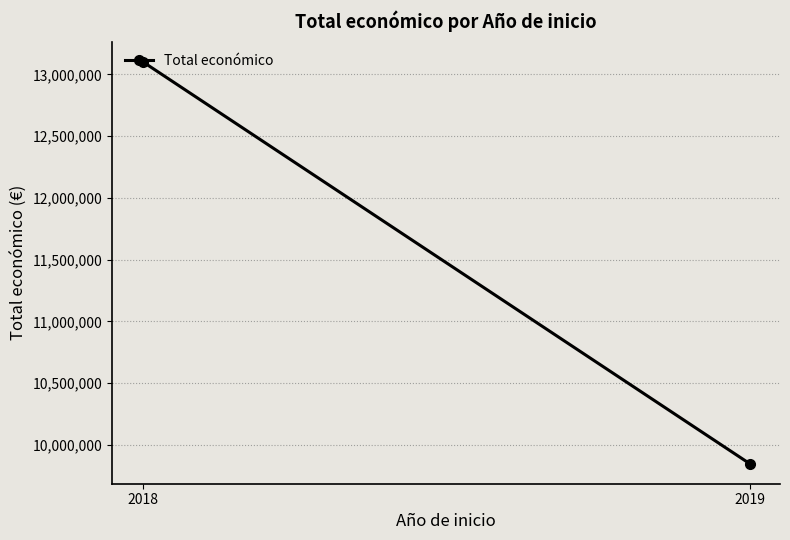

What is the change in value from 2018 to 2019?

-3255324